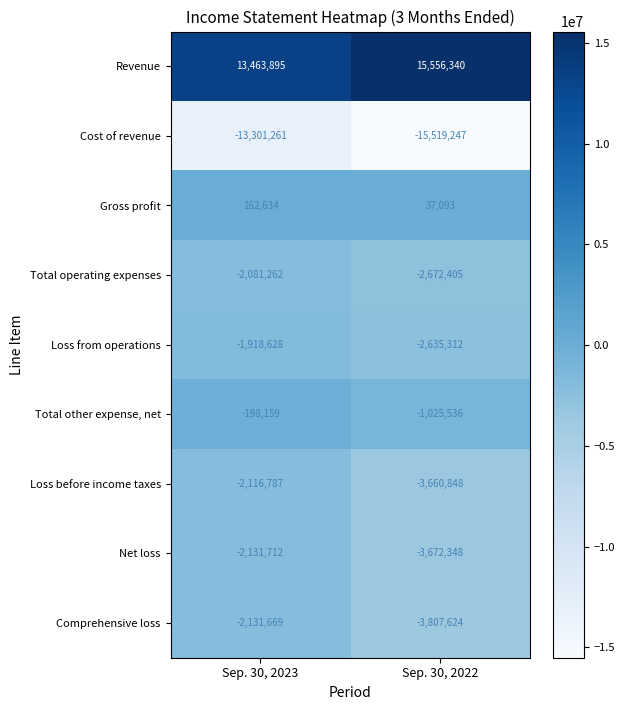

Which series has the largest total across all categories?

Revenue